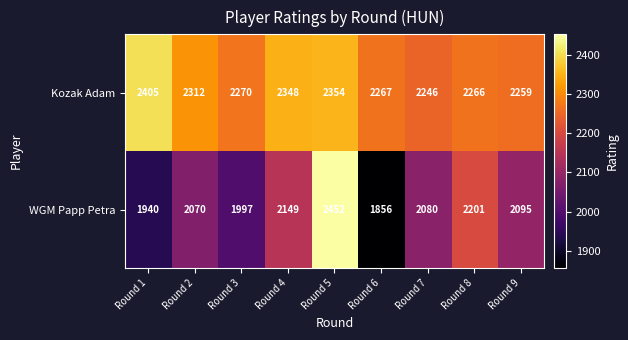

What is the difference between the highest and lowest values at Round 4?

199